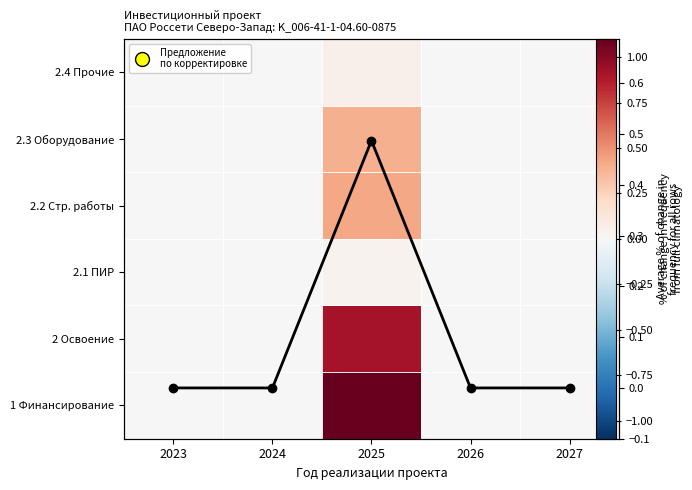

How many data points in 1 Финансирование are above 0?

1